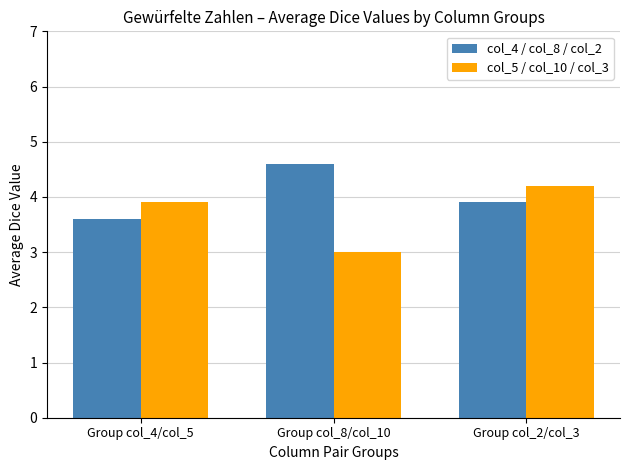

Which series has the widest spread of values?

col_5 / col_10 / col_3